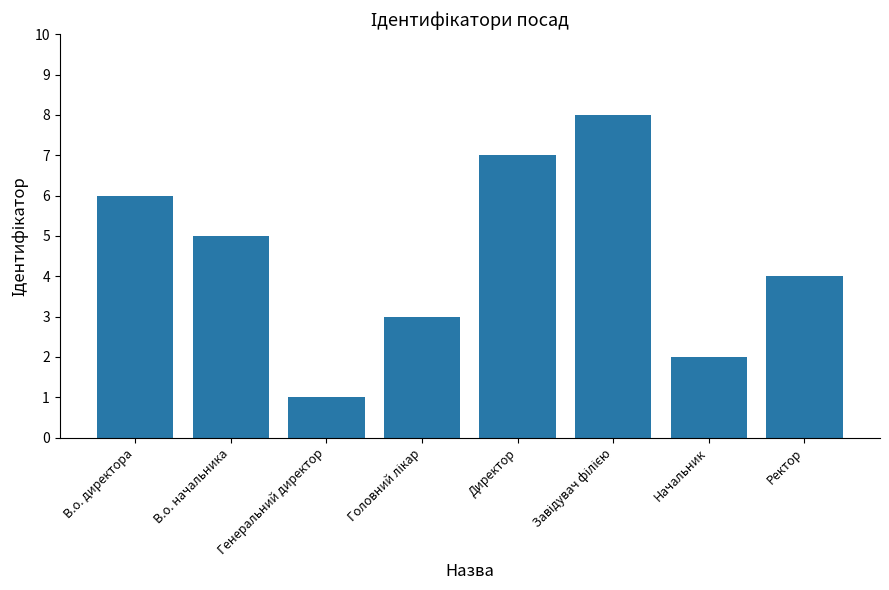

What is the difference between the maximum and minimum values?

7